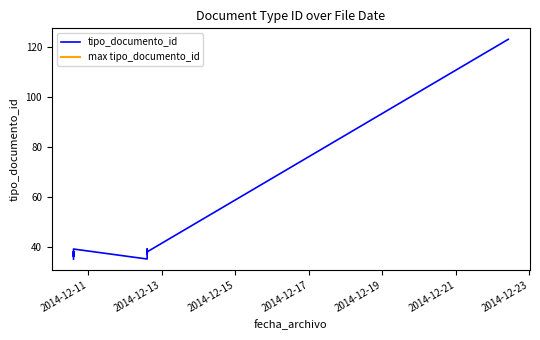

What is the difference between the maximum and second lowest values?

88